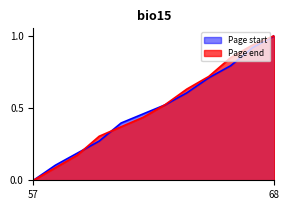

How many lines are shown in the chart?

2